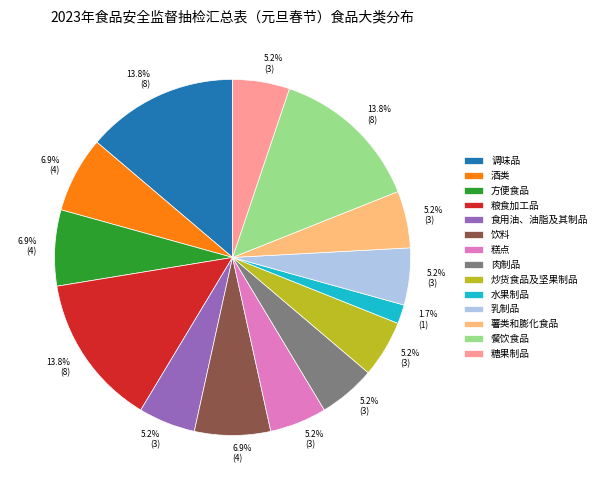

To the nearest percent, what percentage of the pie is 水果制品?

2%